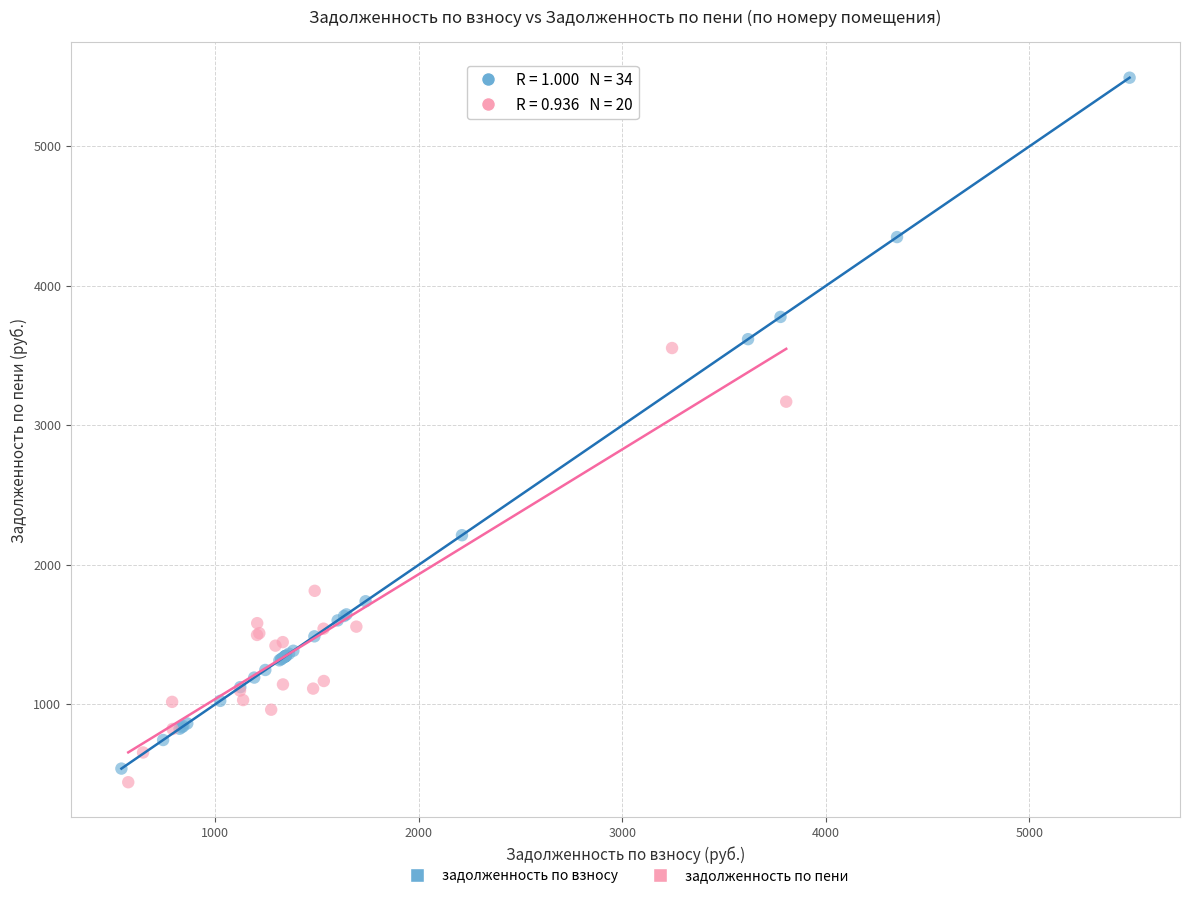

Which series contains the highest Y value?

задолженность по взносу